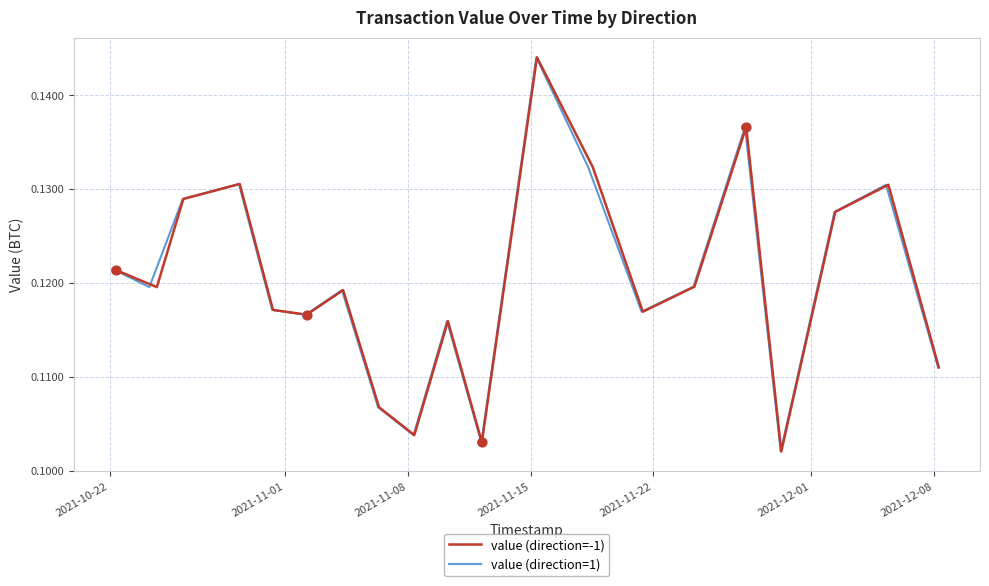

Which series has the largest Y range (max minus min)?

value (direction=-1)